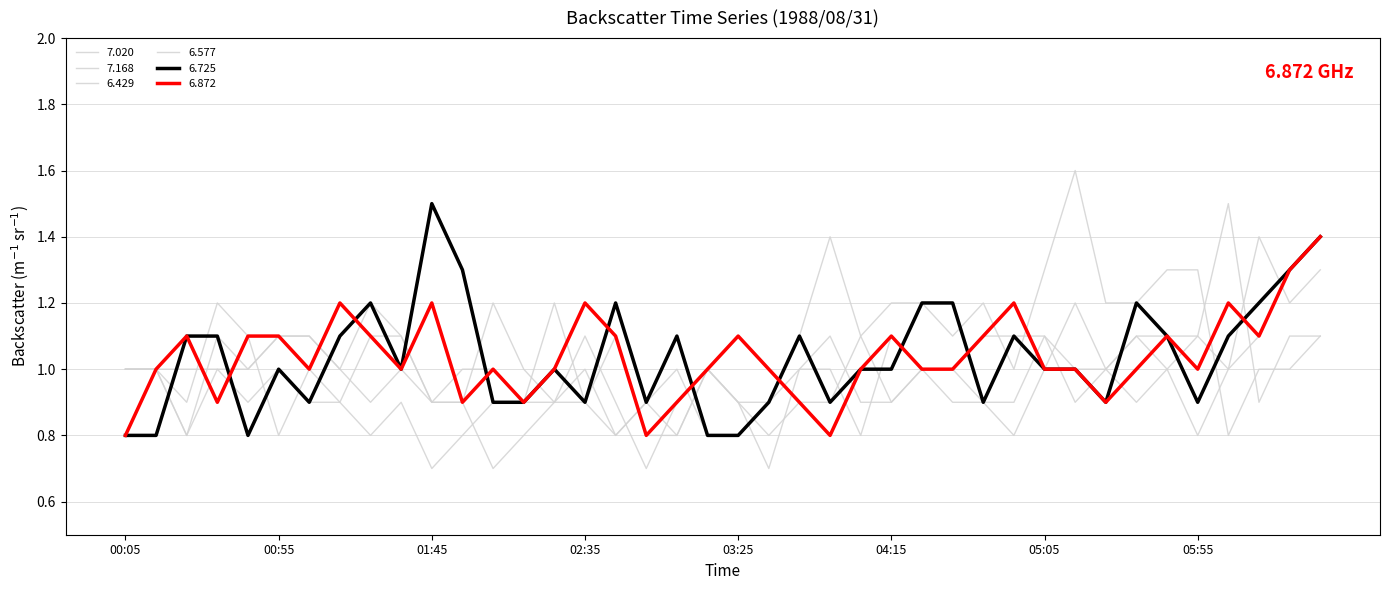

At how many categories does at least one series exceed 1?

34